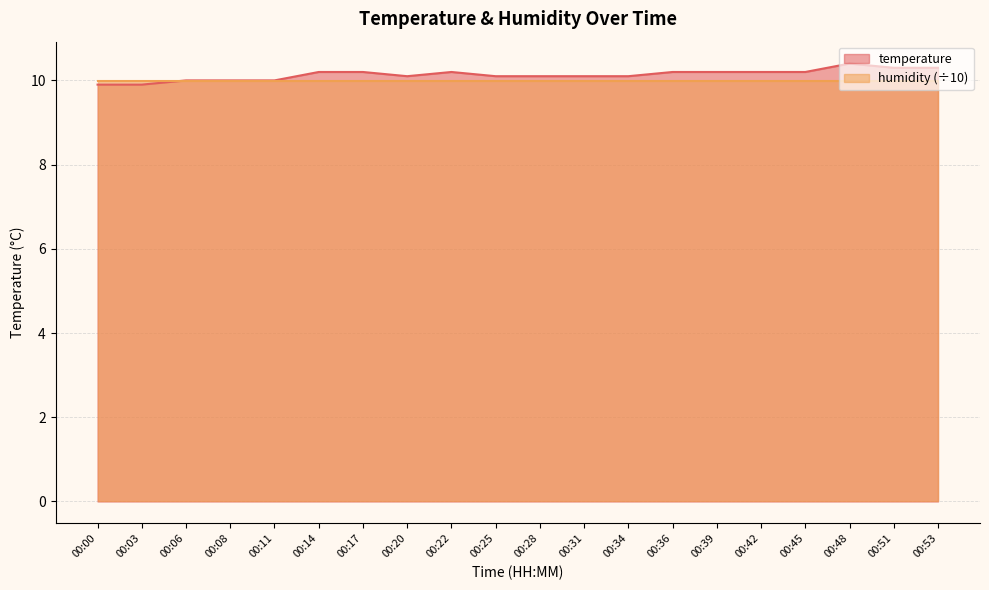

How many data points are above 10?

15